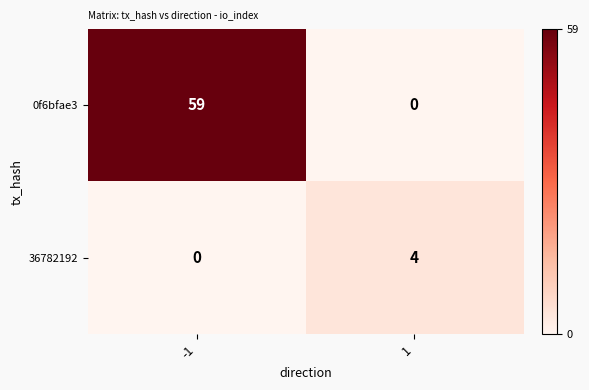

What is the difference between the 0f6bfae3 values at -1 and 1?

59